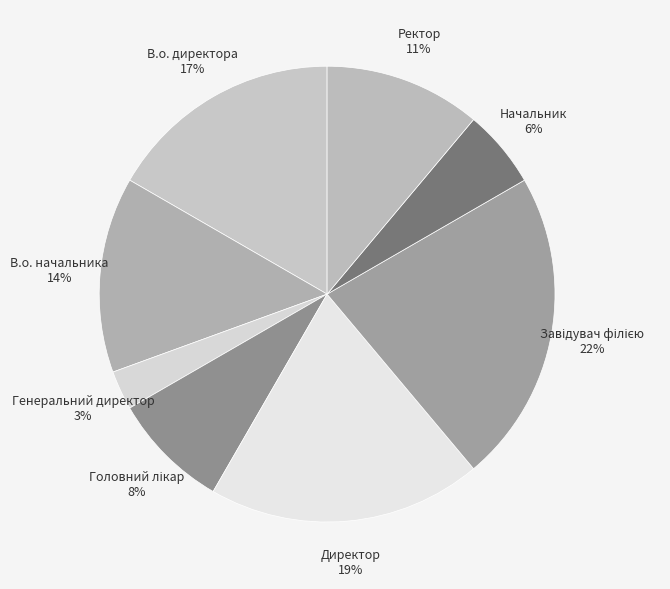

To the nearest percent, what portion does Директор represent?

19%